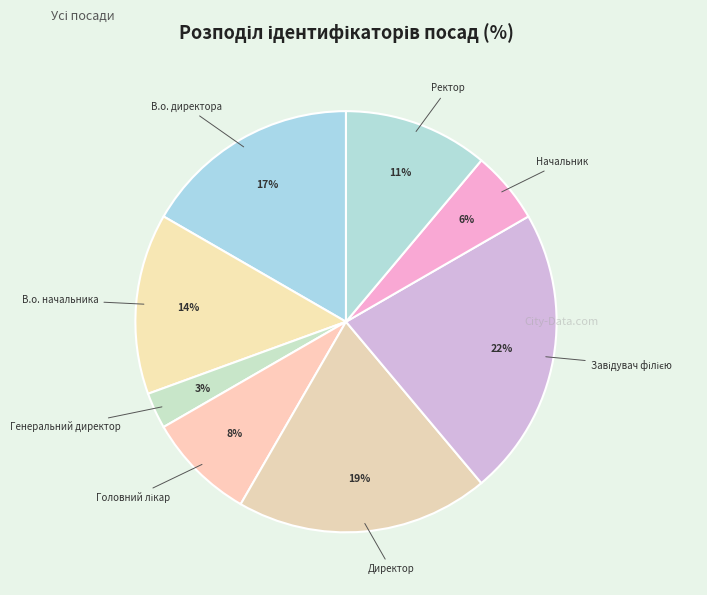

What is the ratio of the value at В.о. начальника to the value at В.о. директора?

0.8